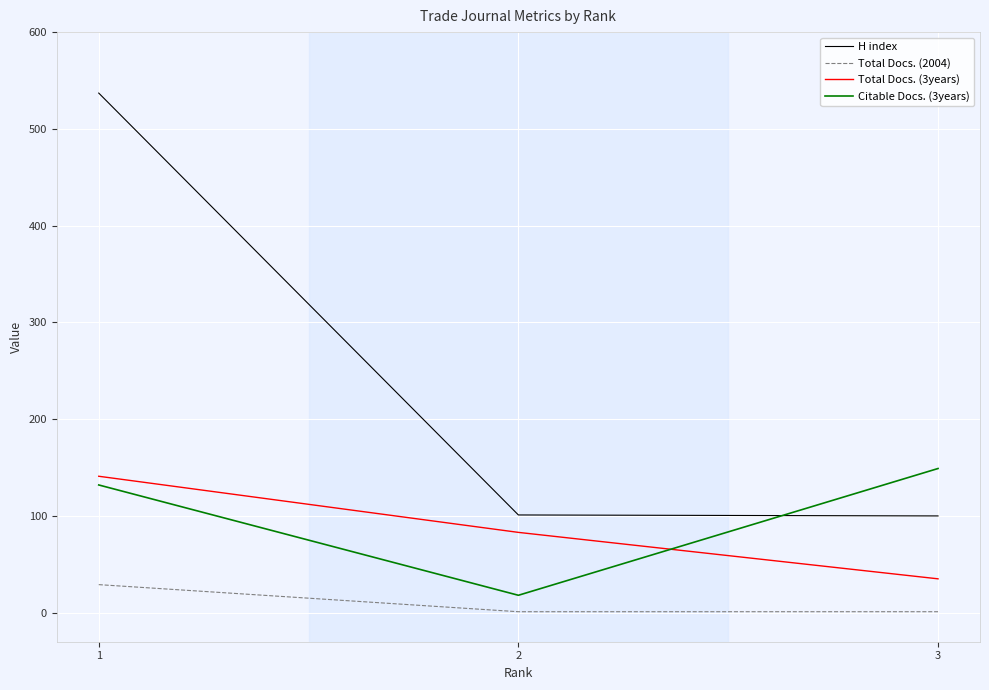

The value of H index at 3 is 100. True or false?

True